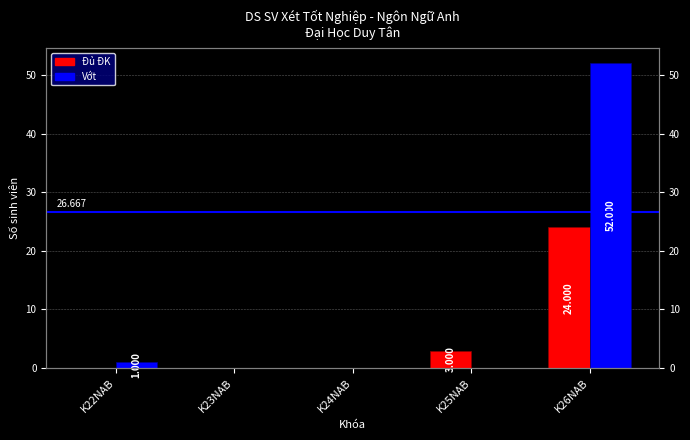

Which series has the largest range (max minus min)?

Vớt